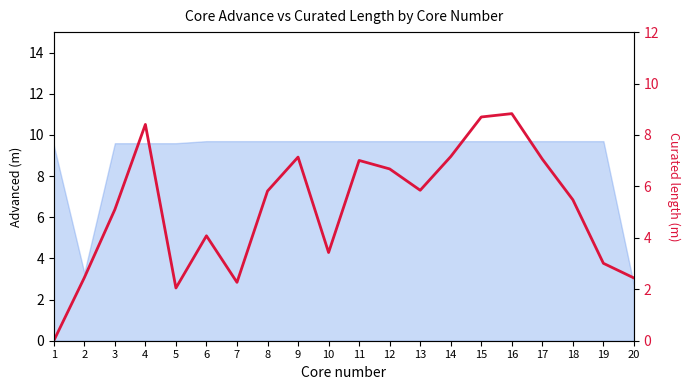

How many interior local valleys (lower than both neighbors) does the data have?

4